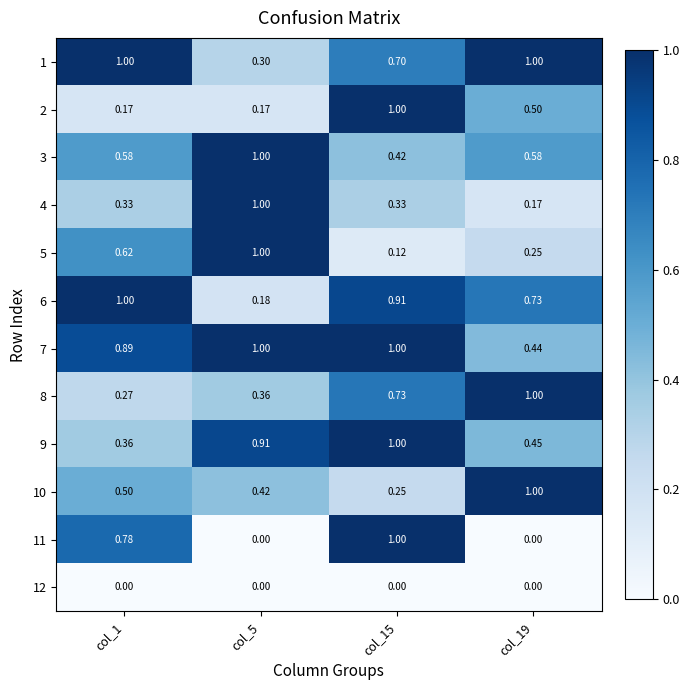

What is the greatest value displayed?

1.0